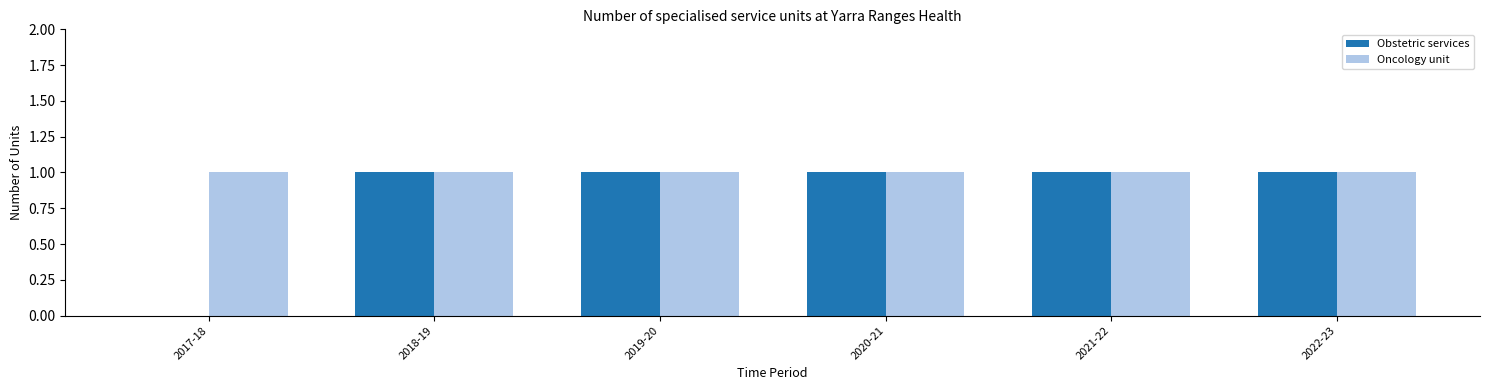

Which series has the largest total across all categories?

Oncology unit